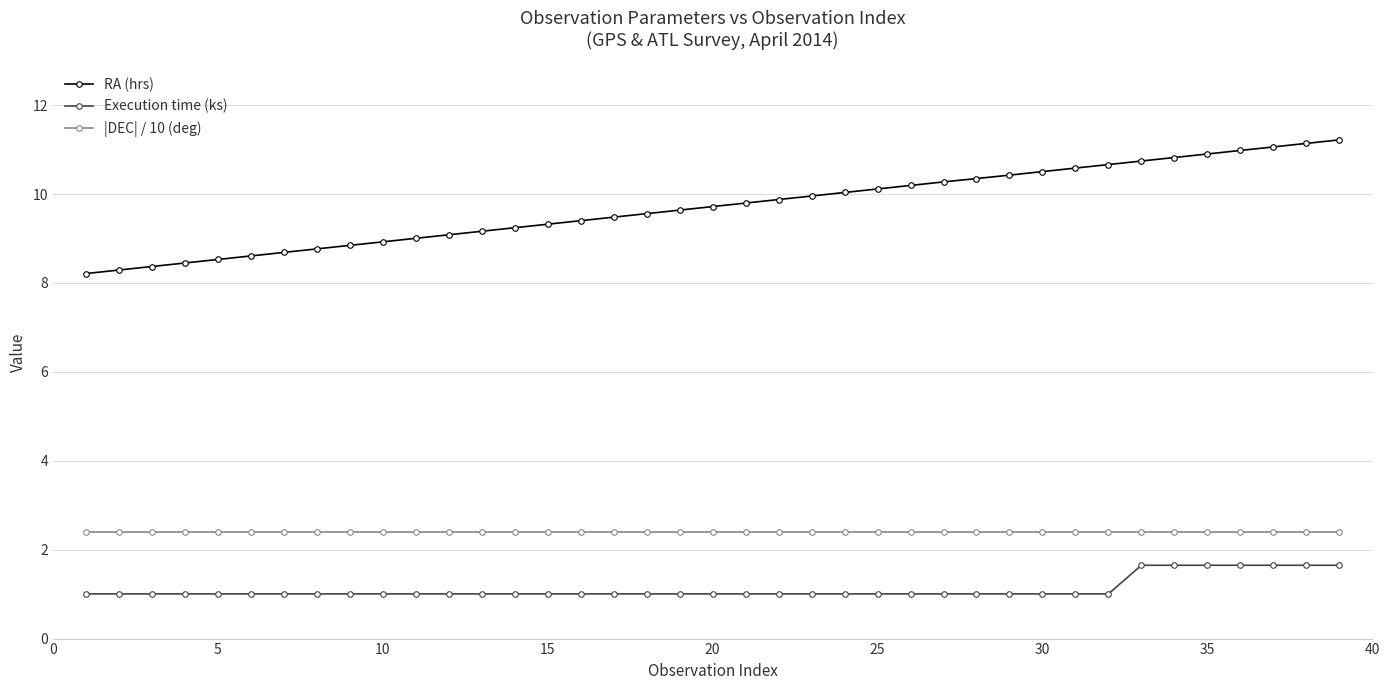

List the series in order of their peak value, lowest first.

Execution time (ks), |DEC| / 10 (deg), RA (hrs)